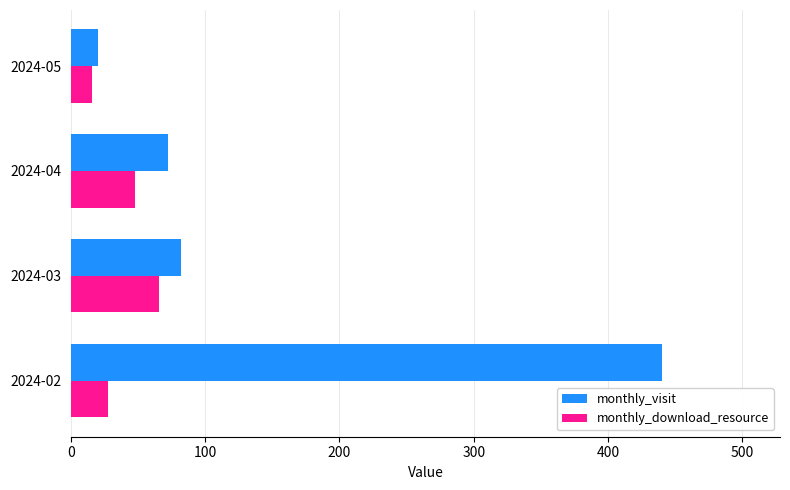

At which category does the chart reach its minimum across all series?

2024-05